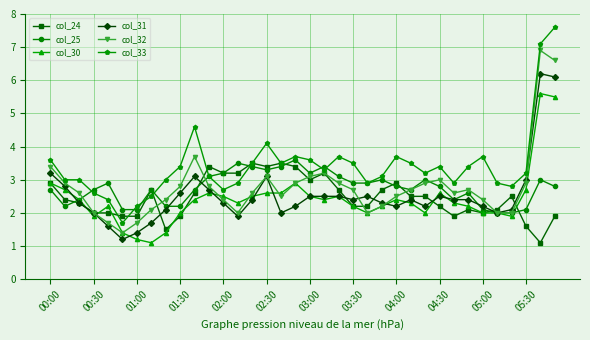

Which series has the widest spread of values?

col_33